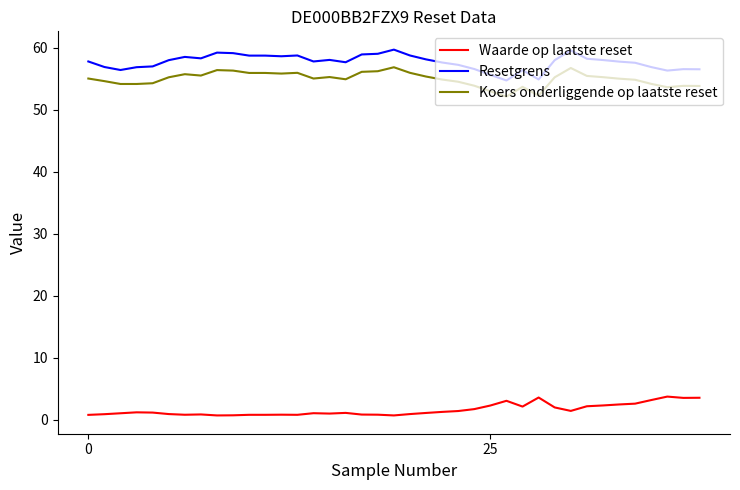

Which series has the widest spread of values?

Resetgrens